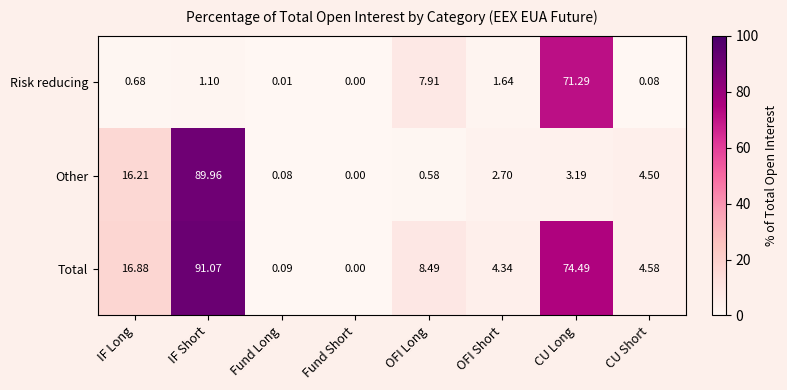

At which category does the chart reach its minimum across all series?

Fund Short